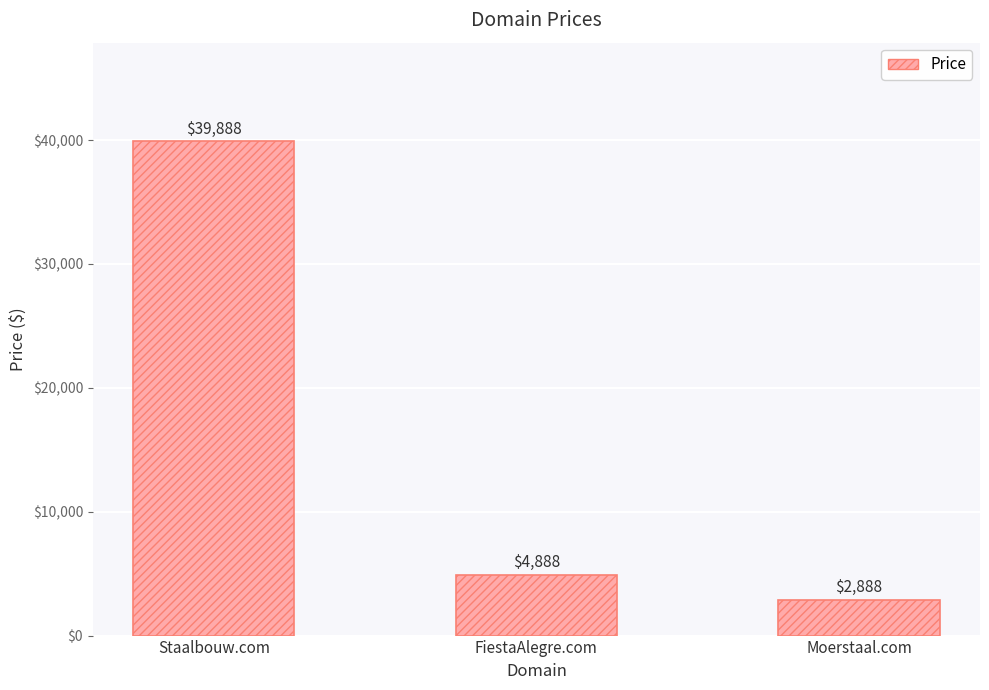

Reading left to right, what are all the values shown in this chart?

Staalbouw.com=39888	FiestaAlegre.com=4888	Moerstaal.com=2888